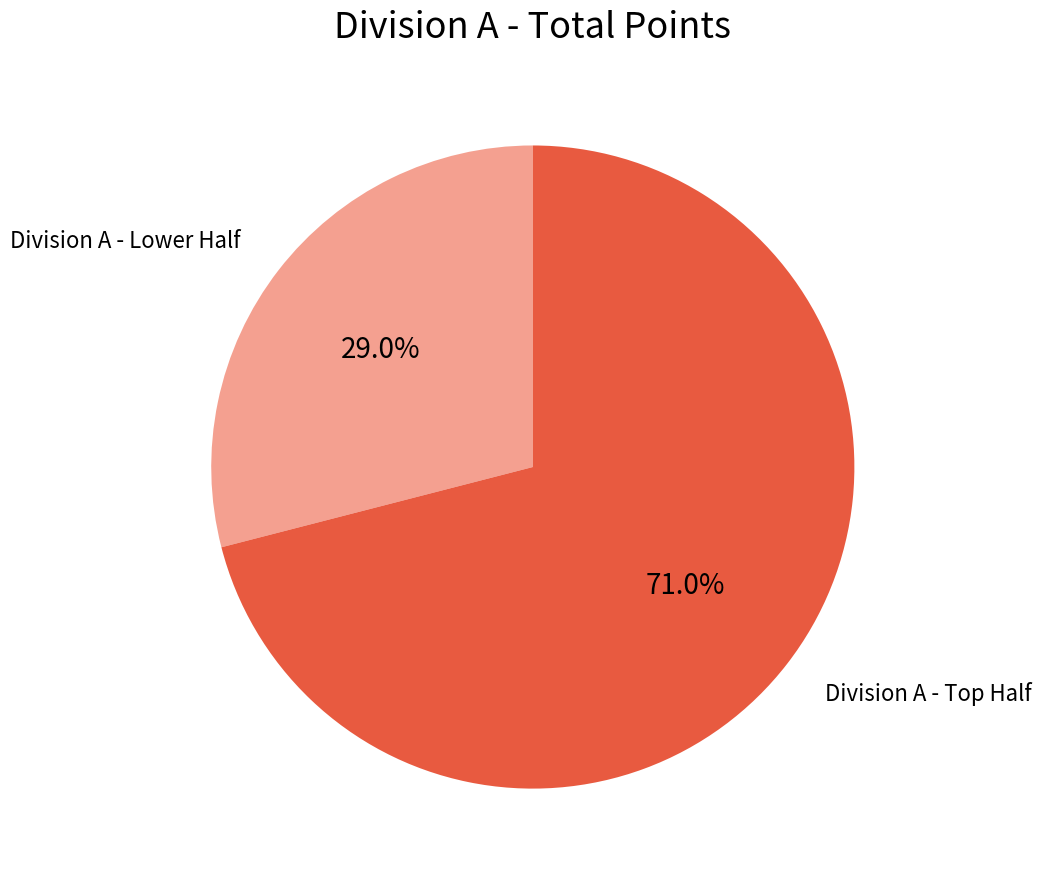

Is there a majority slice in this chart?

Yes